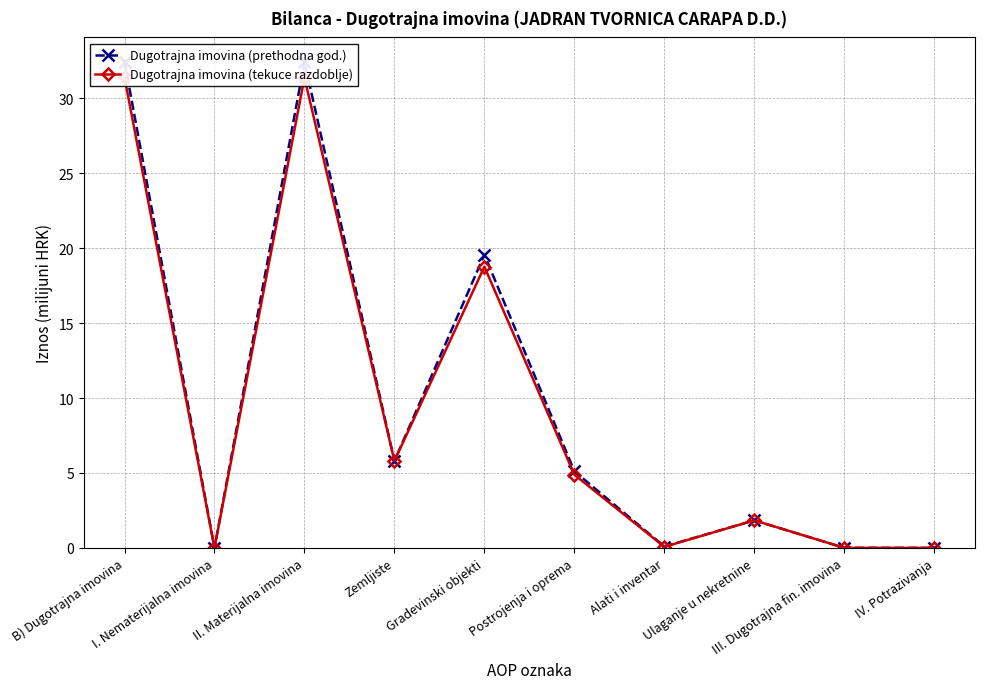

Rank the series by their average value, from highest to lowest.

Dugotrajna imovina (prethodna god.), Dugotrajna imovina (tekuce razdoblje)